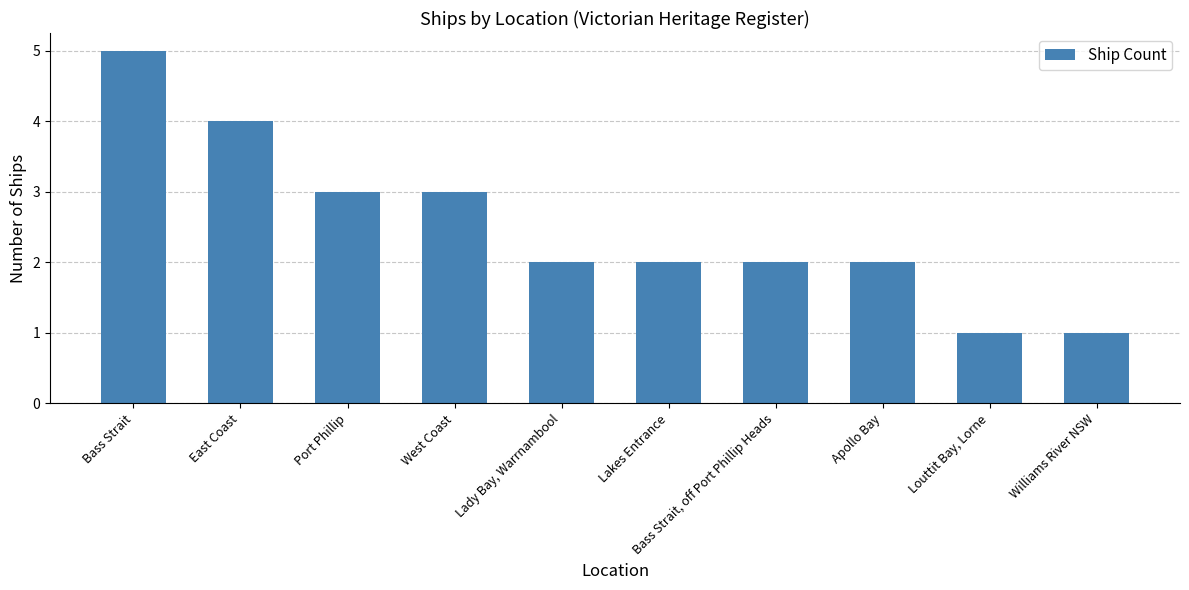

What is the value of the 7th bar from the left?

2